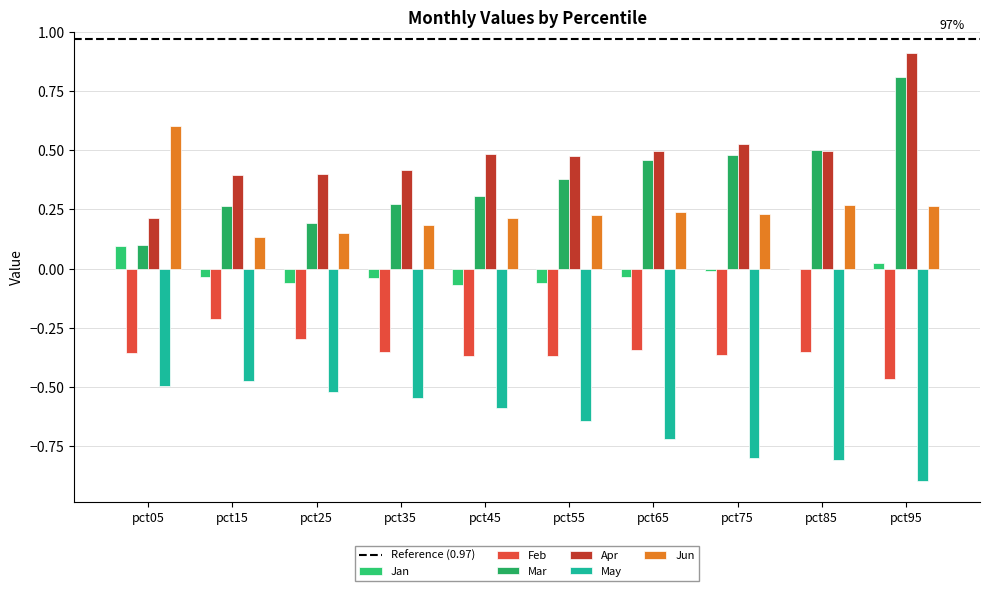

What is the sum of the Apr values at pct45 and pct25?

0.9